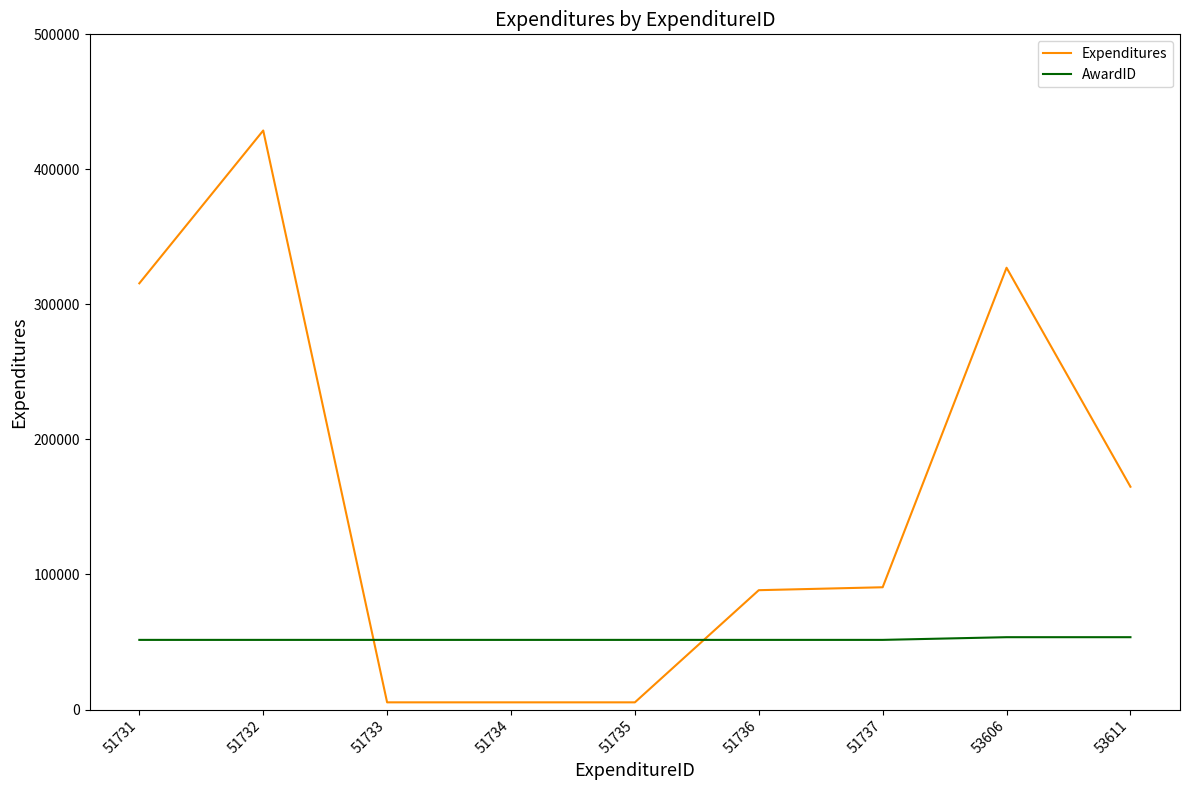

Rank the series at 53611 from highest to lowest value.

Expenditures, AwardID